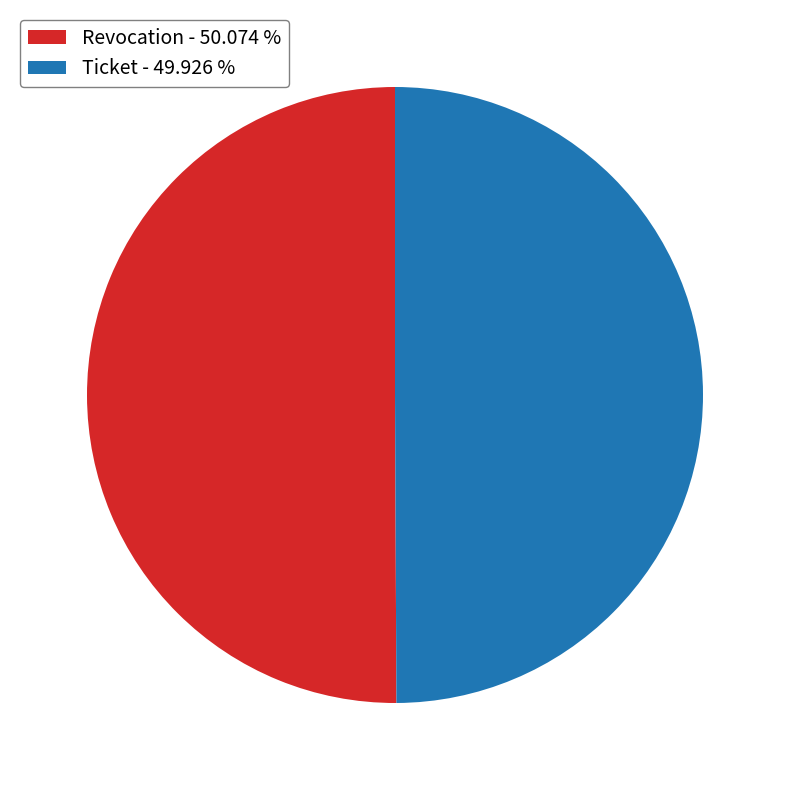

Approximately how many times larger is the value at Ticket - 49.926 % compared to Revocation - 50.074 %?

1.0